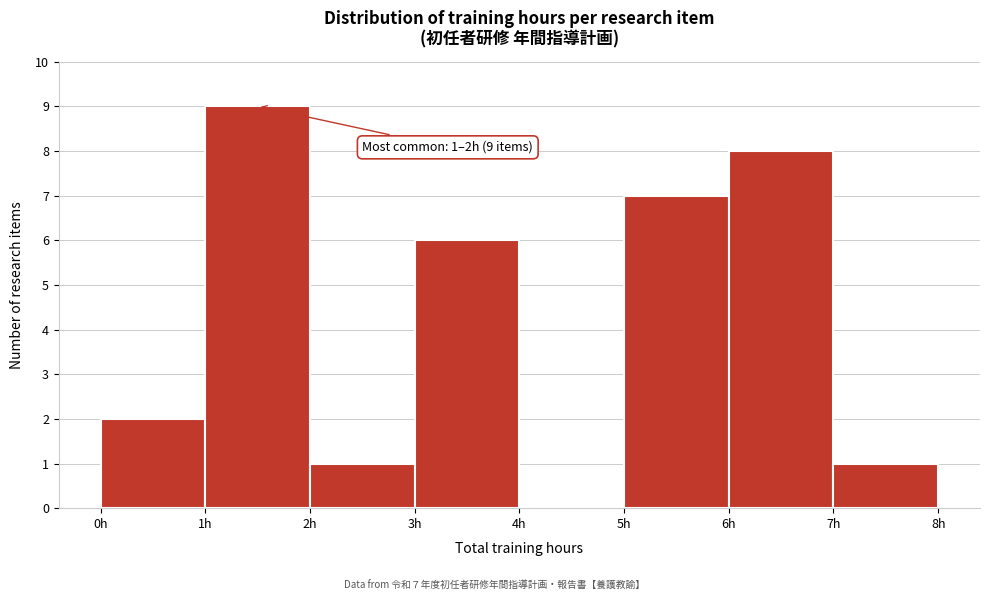

Which range on the x-axis has the tallest bar?

1 to 2